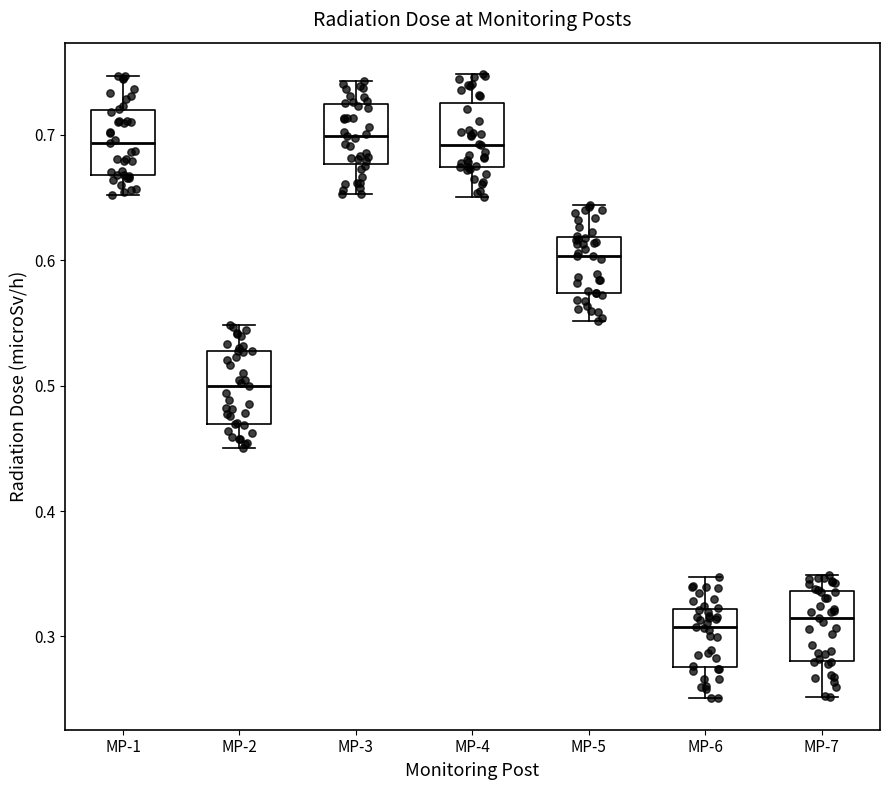

Where does the lower whisker of the box for MP-5 end on the y-axis? The values are not printed on the chart, so give them approximately, as read against the axis.

0.55